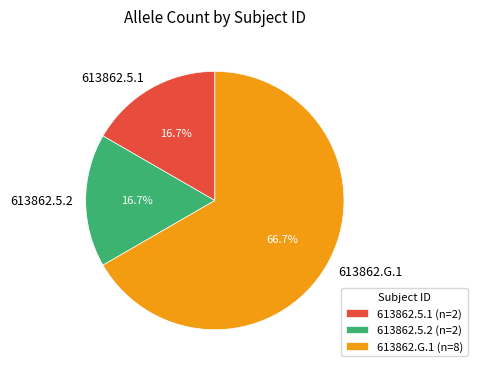

Is the sum of 613862.5.2 and 613862.G.1 greater than half?

Yes